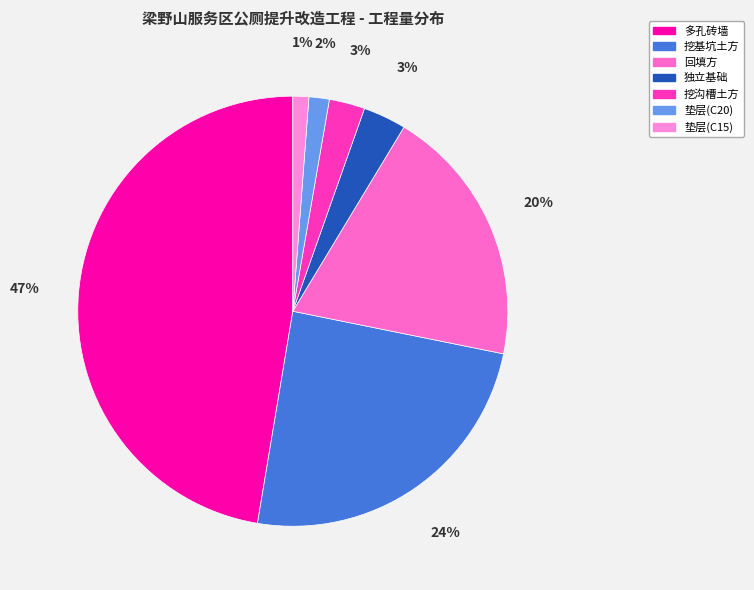

Is 垫层(C15) the majority of the pie?

No